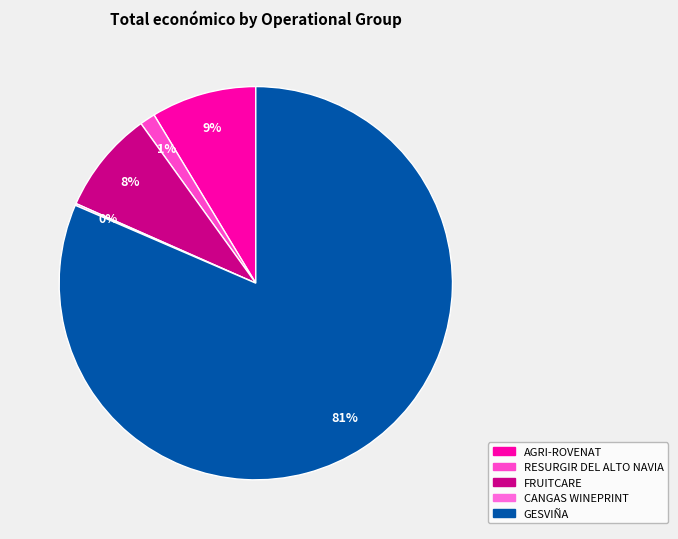

To the nearest percent, what is the average slice percentage?

20%